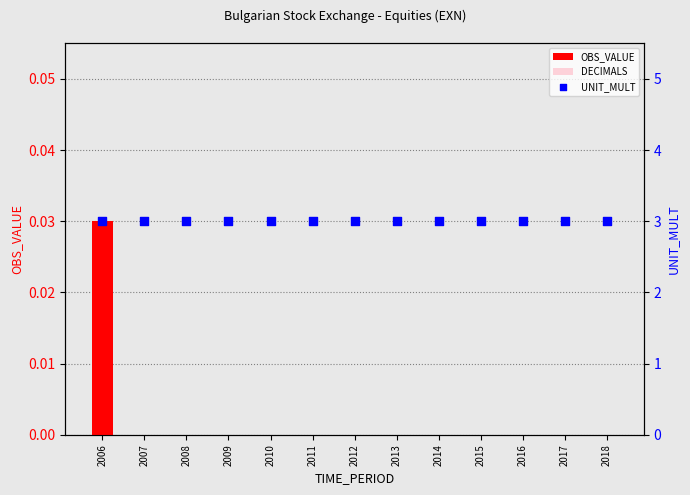

What is the total value across all series at 2012?

3.0